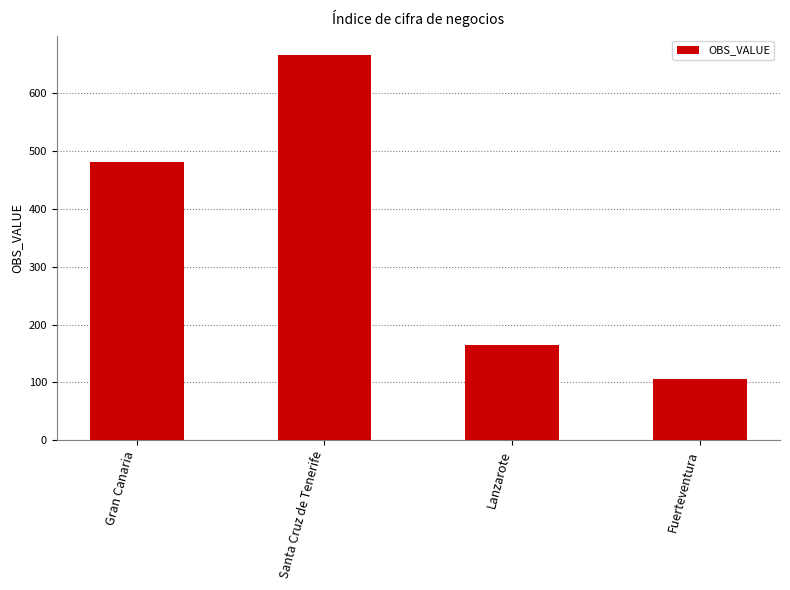

Reading left to right, extract all data points from this chart.

Gran Canaria=481	Santa Cruz de Tenerife=666	Lanzarote=164	Fuerteventura=105